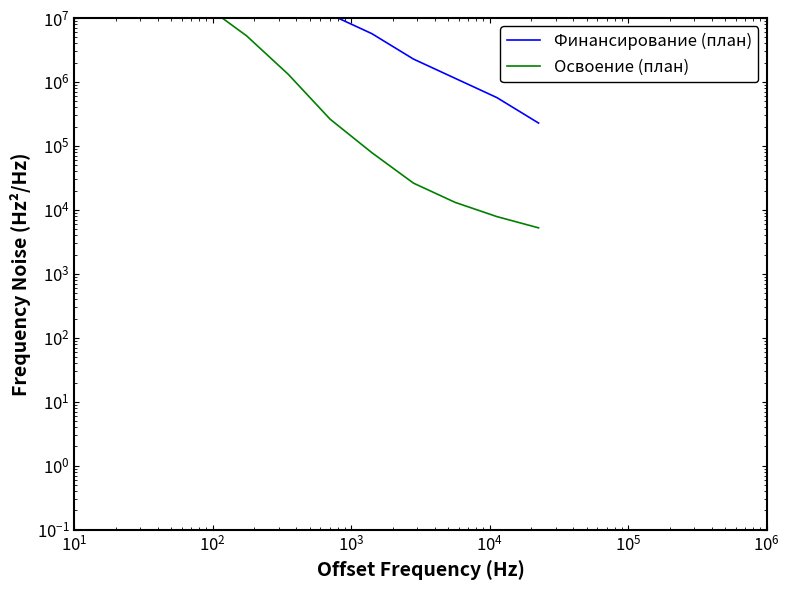

Reading right to left, transcribe all the data shown in this chart.

Финансирование (план): 227555.9	568889.8	1137779.7	2275559.4	5688898.5	11377797.0	22755594.0	10708933.5	21417867.0	35696445.0	57114312.0	71392890.0
Освоение (план): 5232.1	7848.2	13080.4	26160.7	78482.2	261607.4	1308037.1	5232148.4	15696445.2	26160742.0	20928593.6	13080371.0